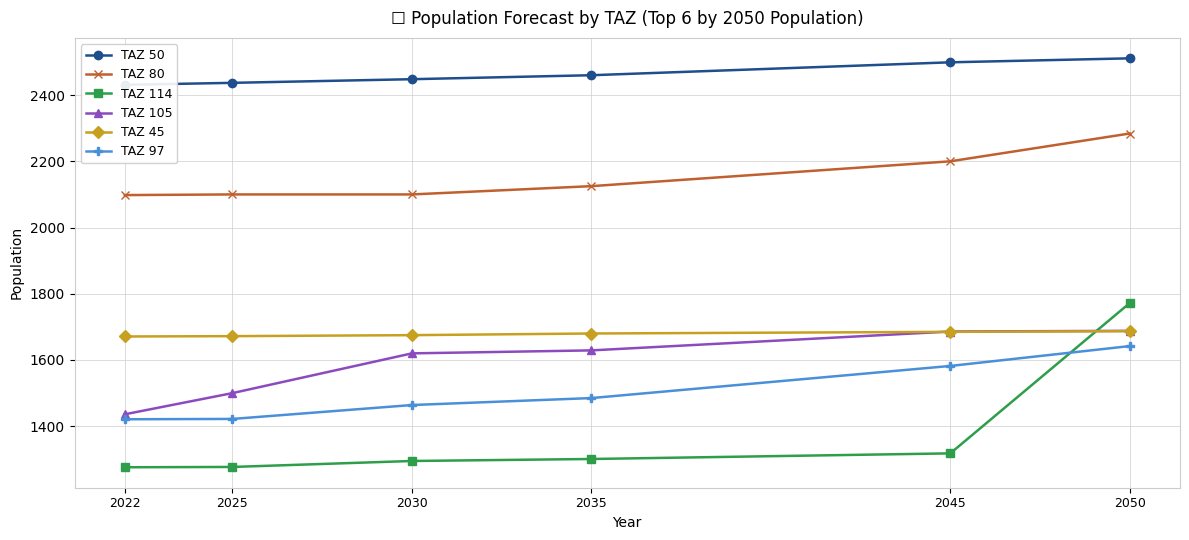

True or false: TAZ 114 has more than 1 points higher than both neighbors.

False